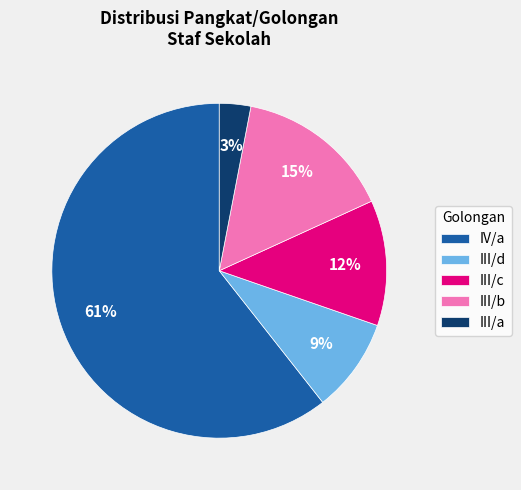

Is III/d the majority of the pie?

No